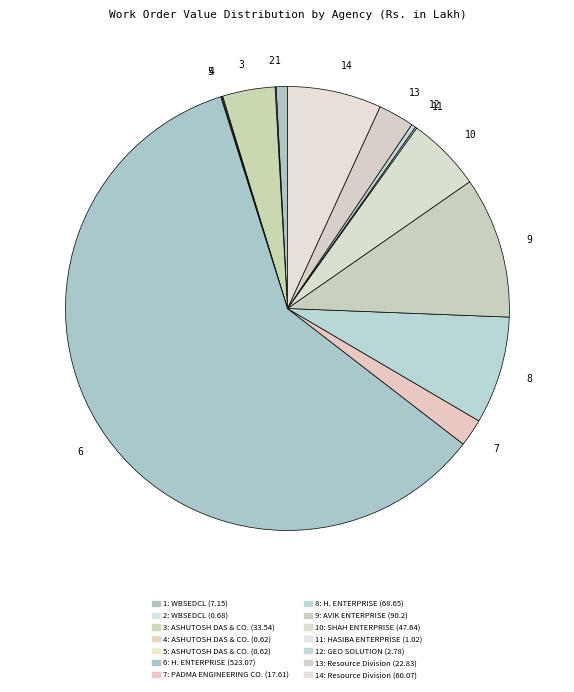

Is there a majority slice in this chart?

Yes